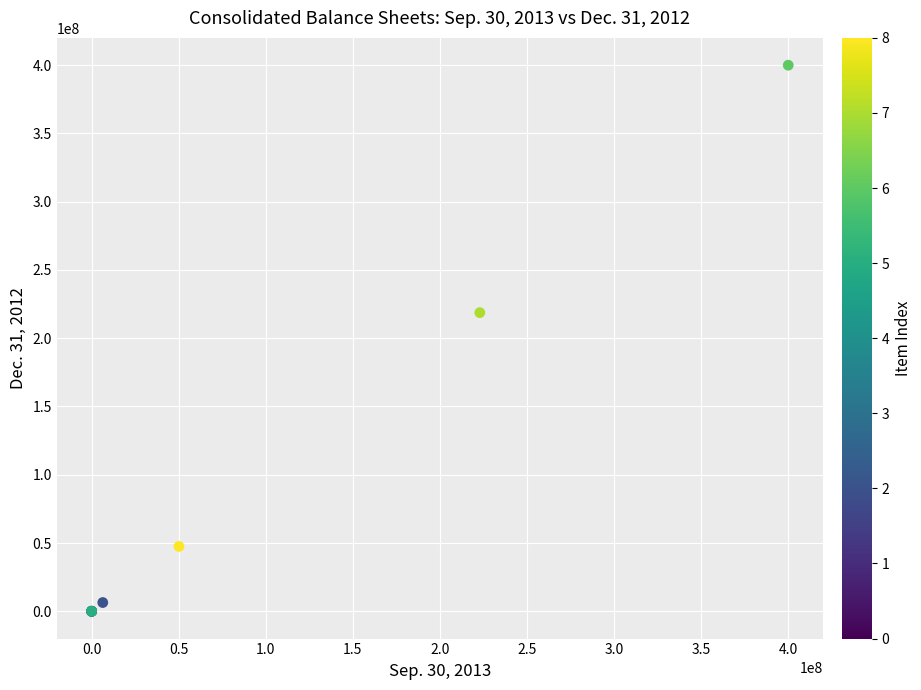

What Y value in the scatter plot is closest to 200000000?

218741855.0